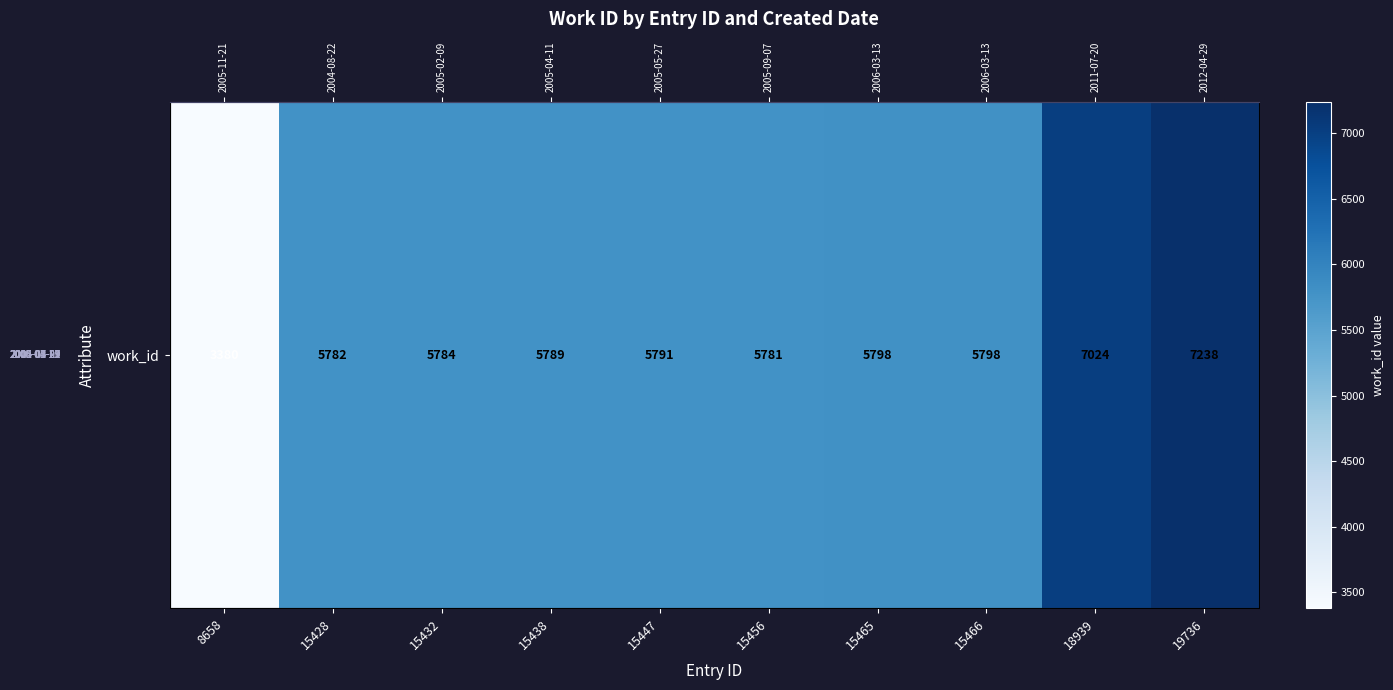

Rank the categories by value from highest to lowest.

19736, 18939, 15465, 15466, 15447, 15438, 15432, 15428, 15456, 8658